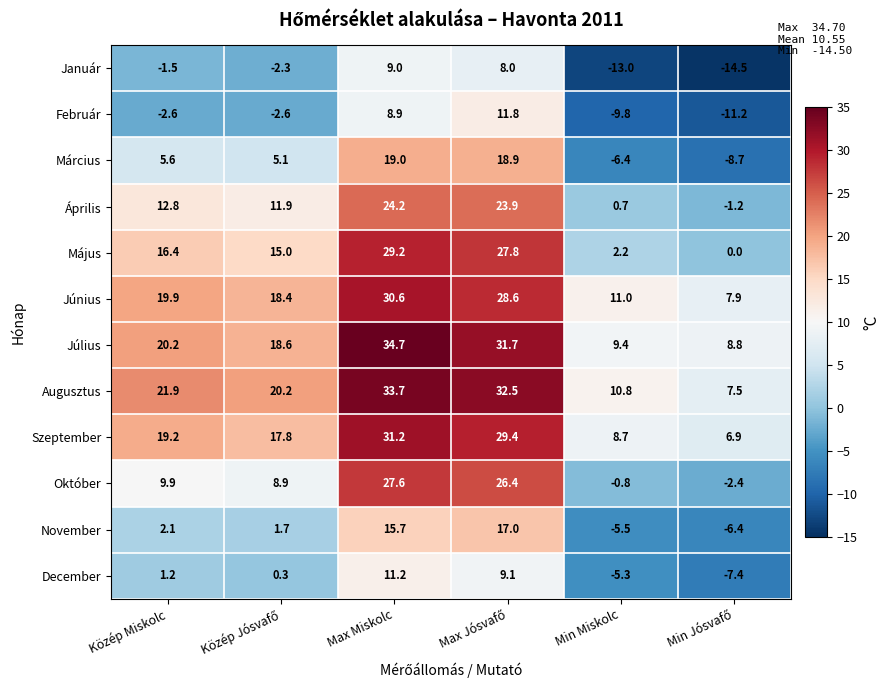

Which category has the highest value across all series?

Max Miskolc